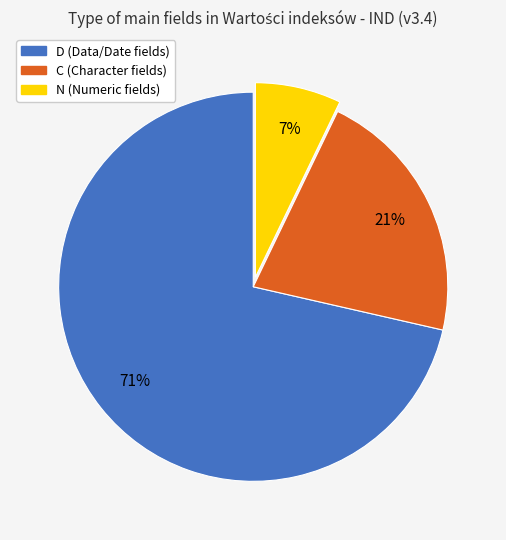

Approximately how many times larger is the value at N compared to C?

0.3